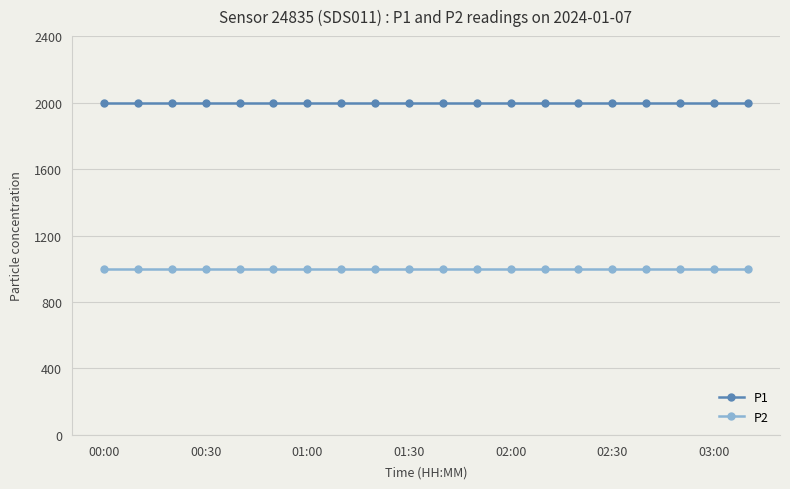

True or false: P2 and P1 intersect in this chart.

False